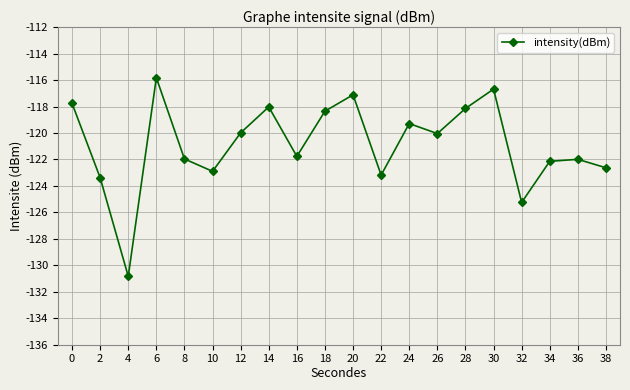

Is it true that the value at 34 is -122.1?

True